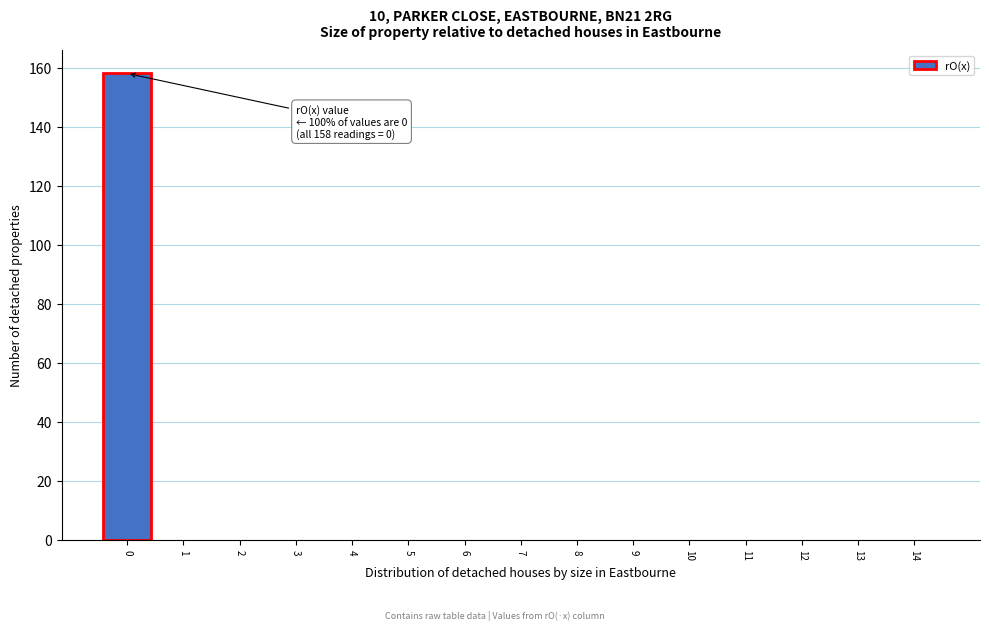

Reading left to right, extract all data points from this chart.

0=158	1=0	2=0	3=0	4=0	5=0	6=0	7=0	8=0	9=0	10=0	11=0	12=0	13=0	14=0